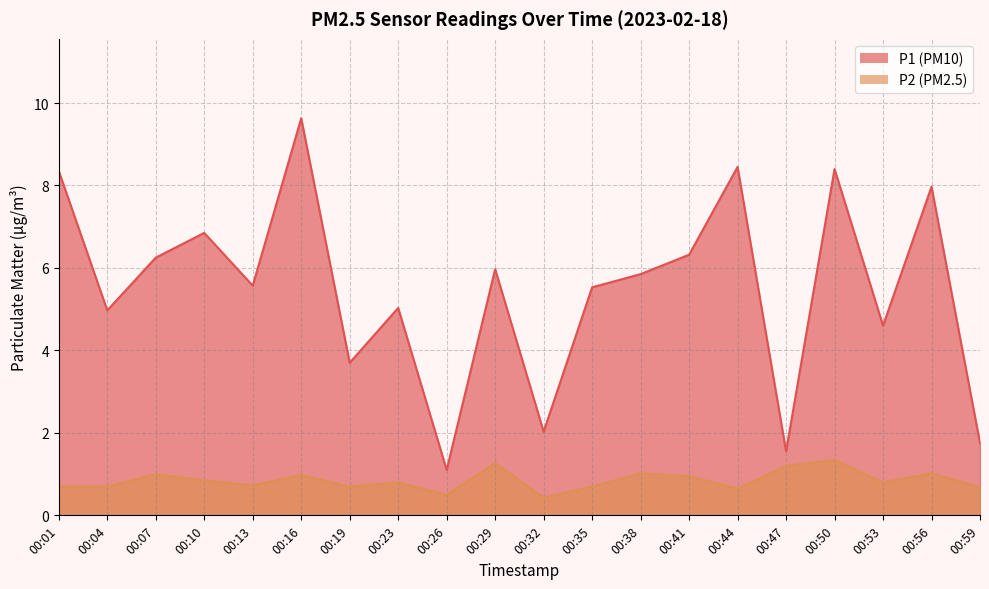

At 00:07, list the series in order from smallest to largest.

P2, P1